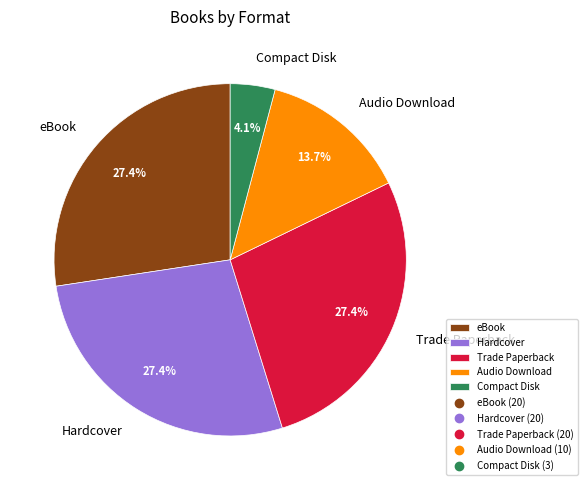

How many segments does this pie chart have?

5